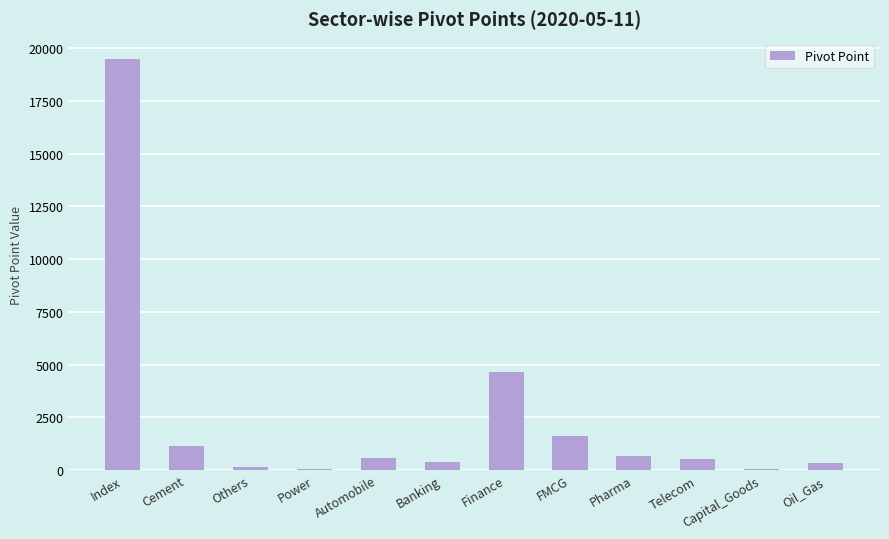

Which category has the highest value across all series?

Index